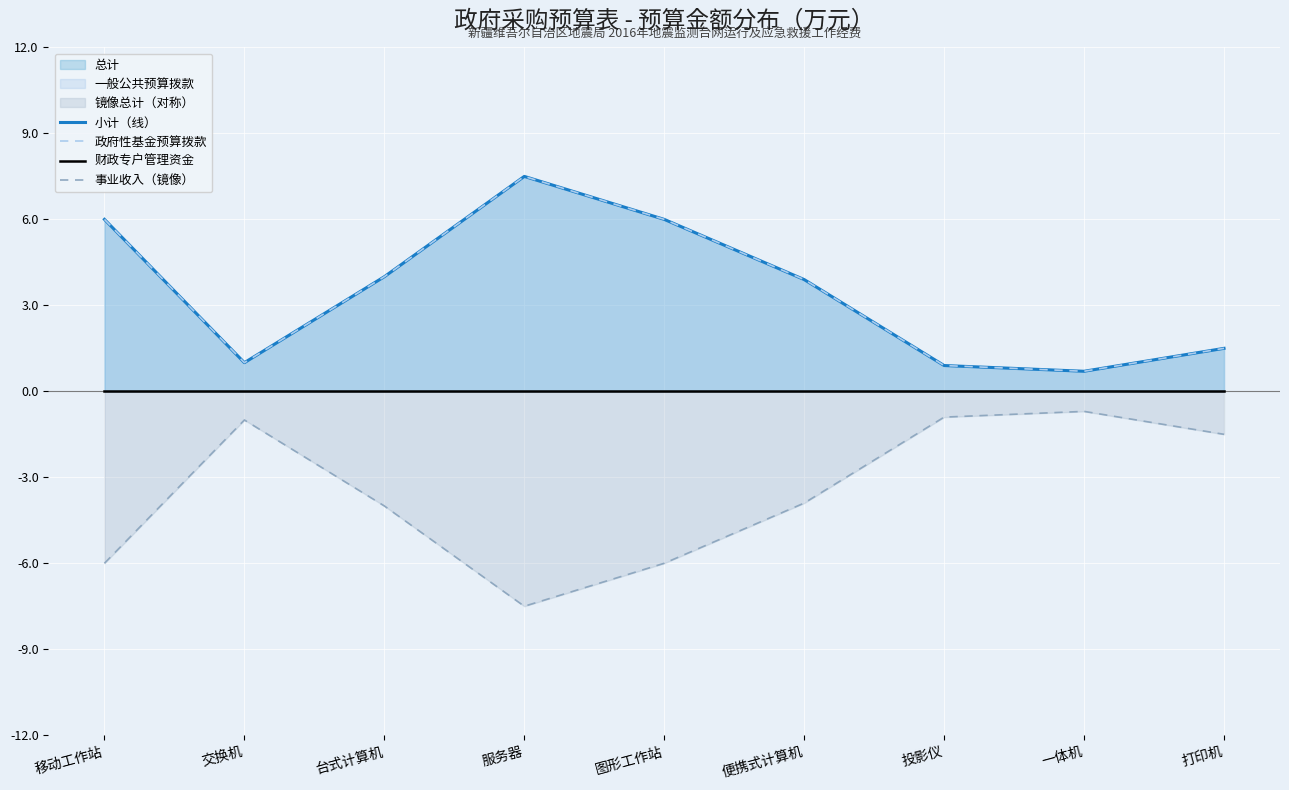

Which series changed the most between 便携式计算机 and 投影仪?

小计（线）